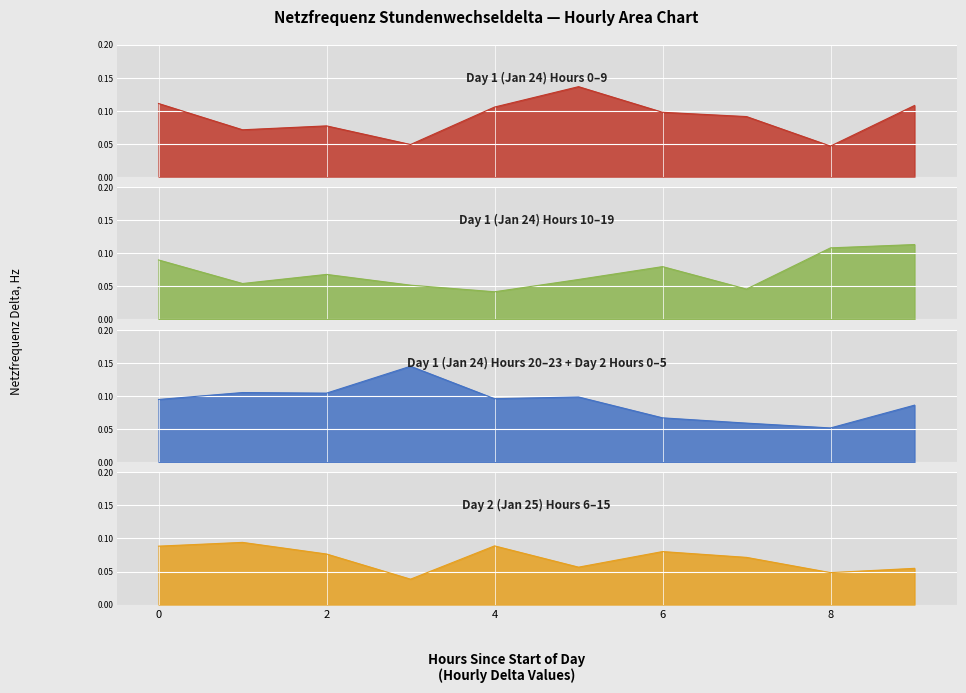

How many points are higher than both their immediate neighbors (excluding endpoints)?

12